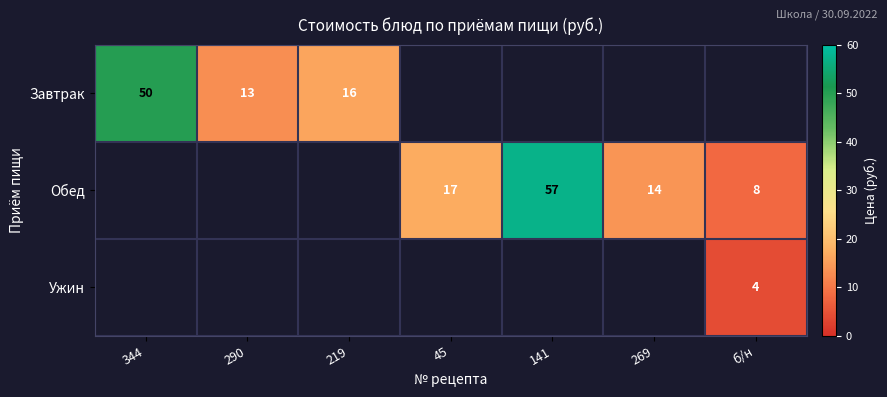

The value of Завтрак at 219 is 16. True or false?

True